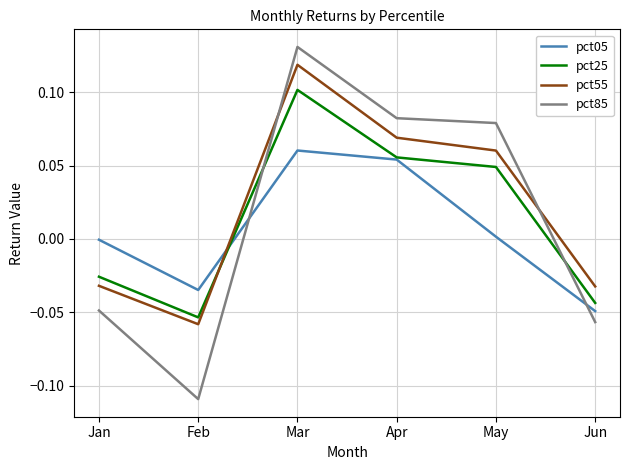

Where does the pct85 series first go above 0?

Mar